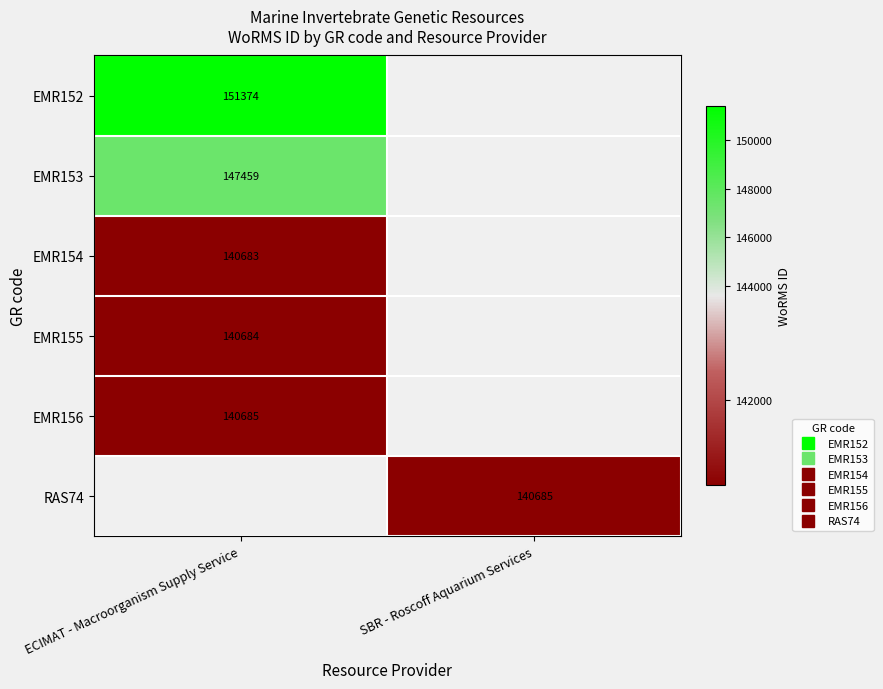

Which has a higher value, SBR - Roscoff Aquarium Services or ECIMAT - Macroorganism Supply Service?

ECIMAT - Macroorganism Supply Service